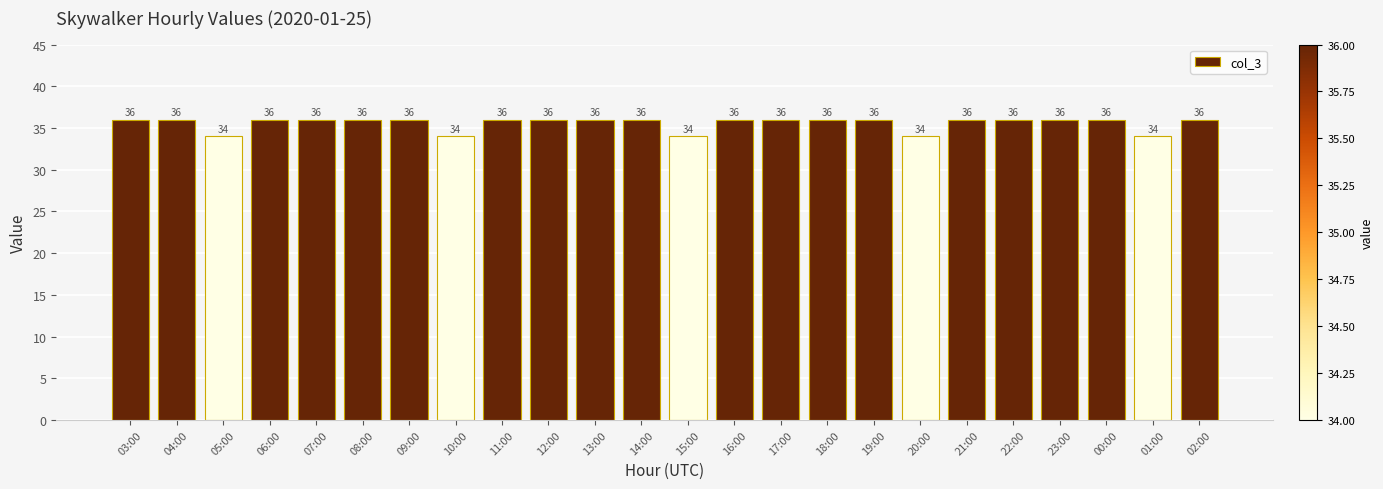

What is the smallest value displayed?

34